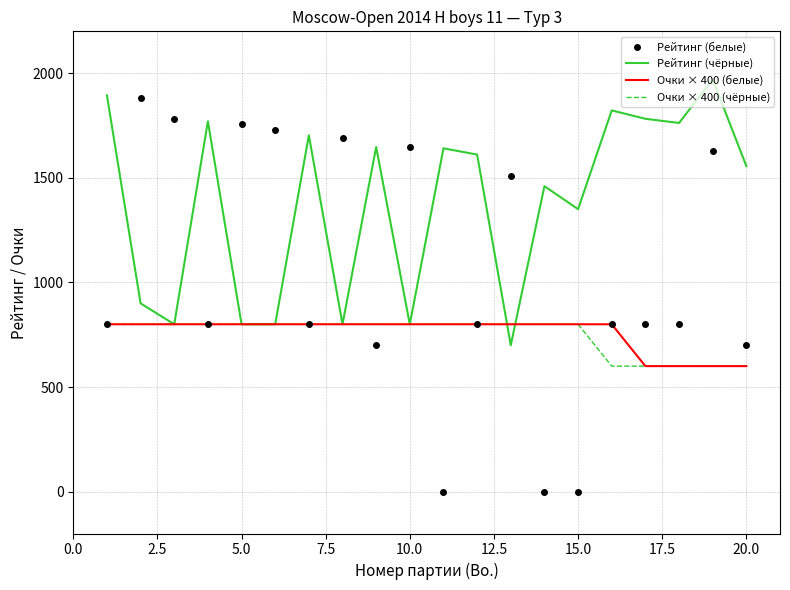

What is the difference between the maximum and minimum values in the Рейтинг (чёрные) series?

1270